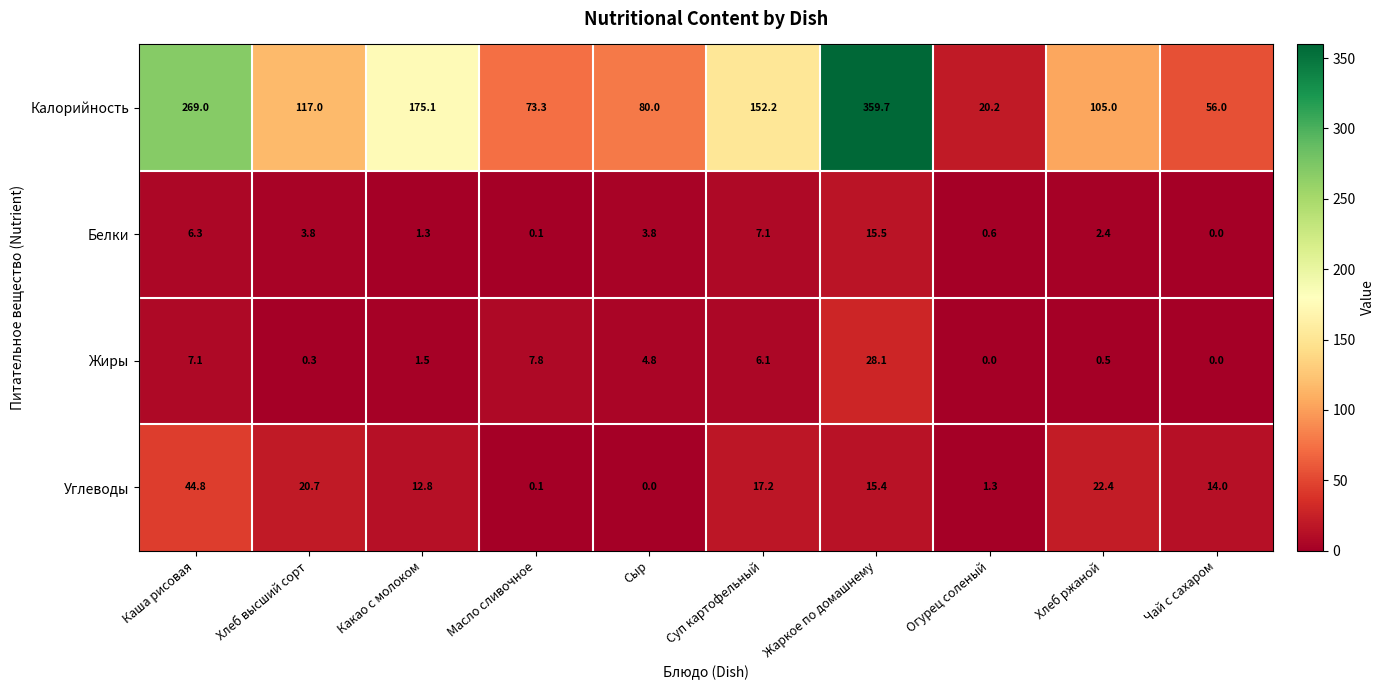

What is the total value across all series at Сыр?

88.6